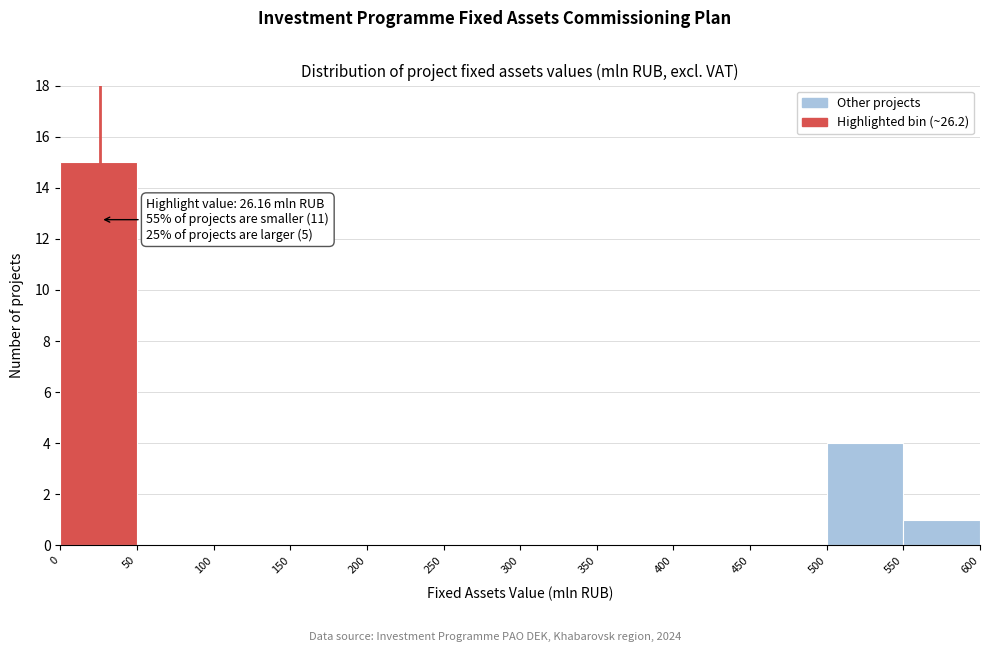

Which range on the x-axis has the tallest bar?

0 to 50